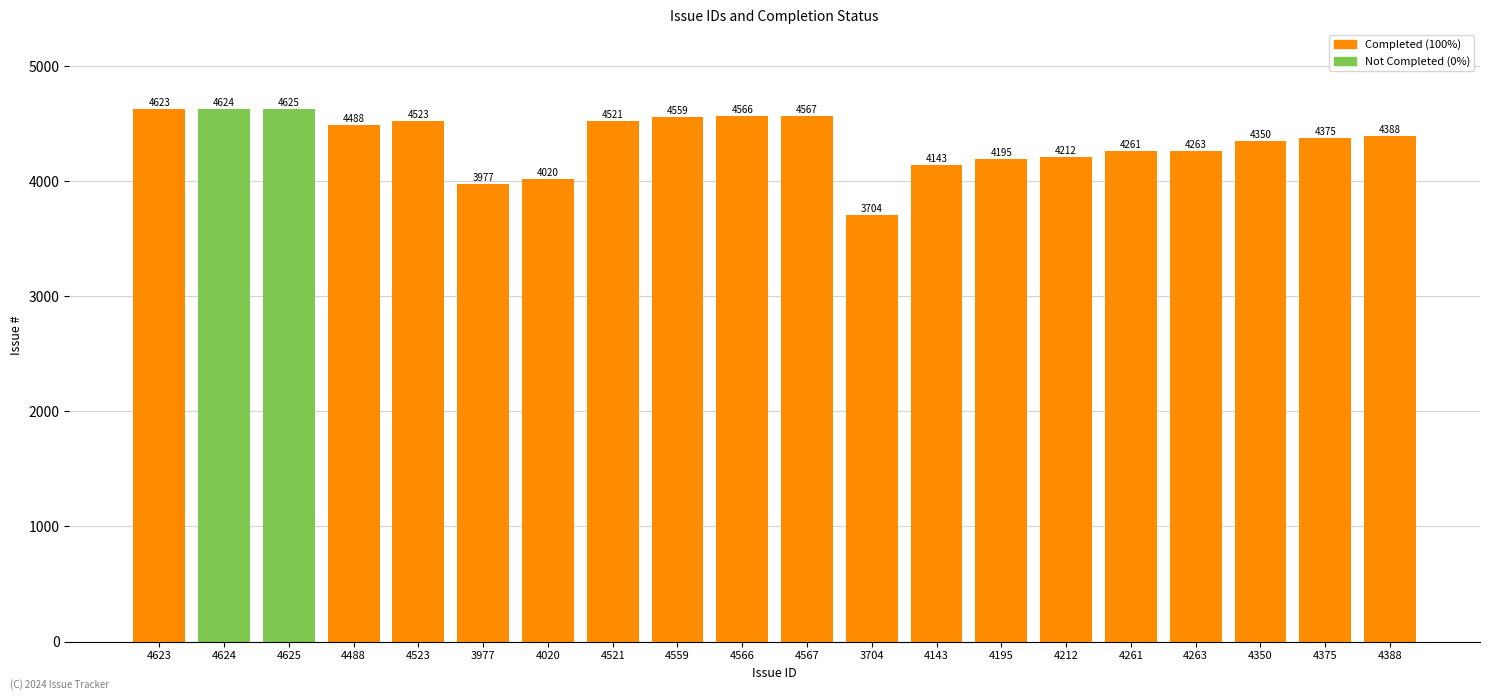

List the labels in order of value, smallest first.

3704, 3977, 4020, 4143, 4195, 4212, 4261, 4263, 4350, 4375, 4388, 4488, 4521, 4523, 4559, 4566, 4567, 4623, 4624, 4625